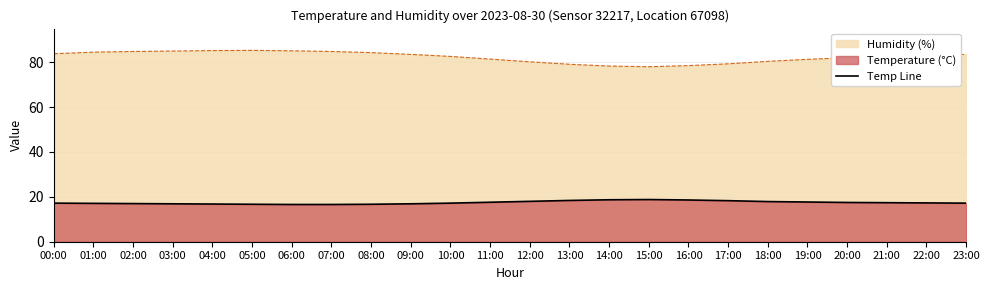

Approximately how many times larger is the value at 17:00 compared to 11:00?

1.0